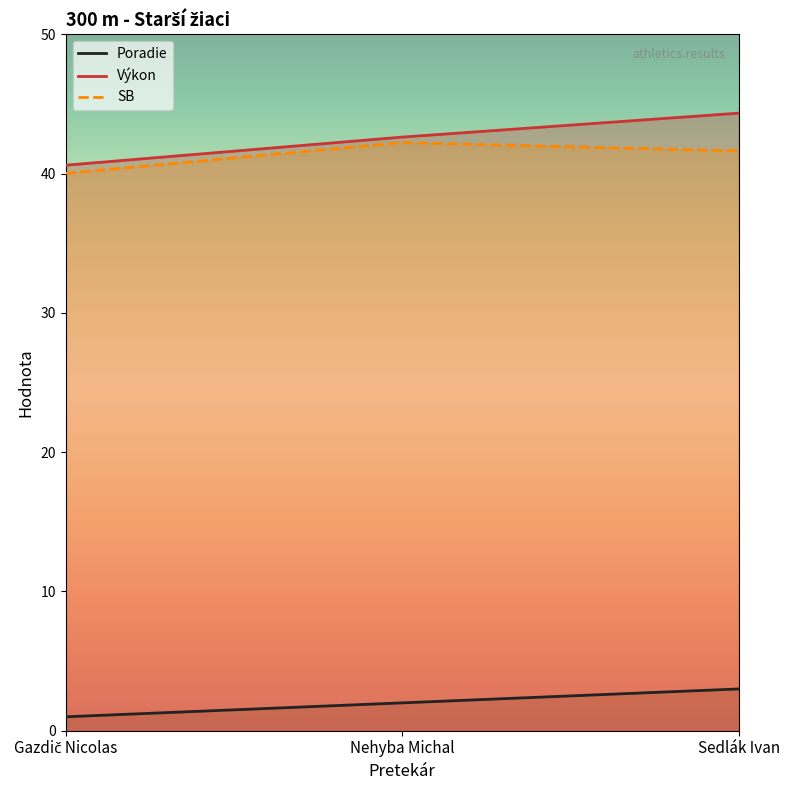

The SB series shows 64.6 at Sedlák Ivan. True or false?

False